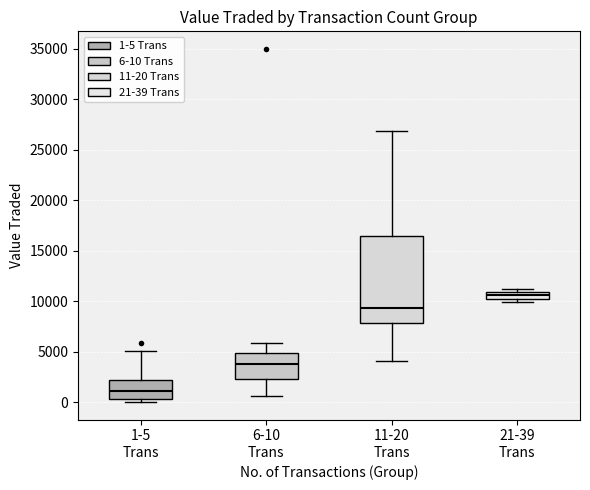

Comparing the boxes themselves (not the whiskers), which one is the tallest?

11-20 Trans